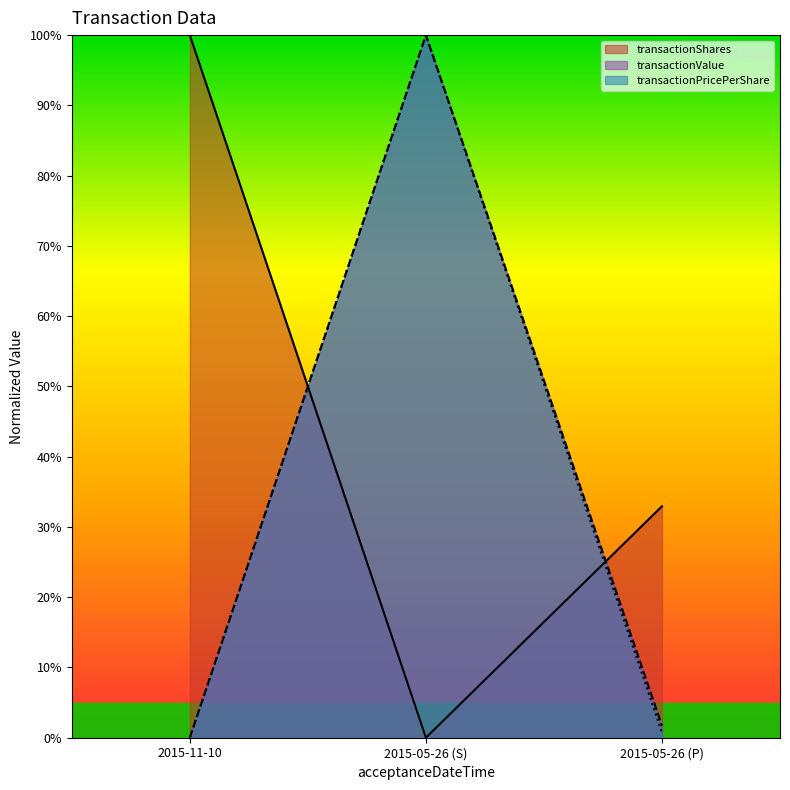

Which series has the largest range (max minus min)?

transactionShares